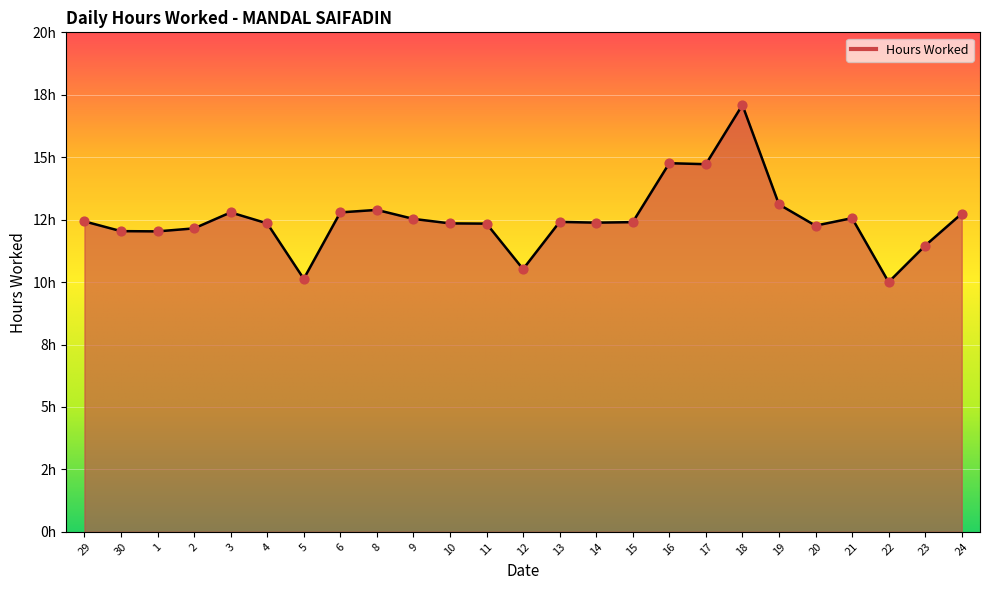

What is the change in value from 8 to 12?

-2.4